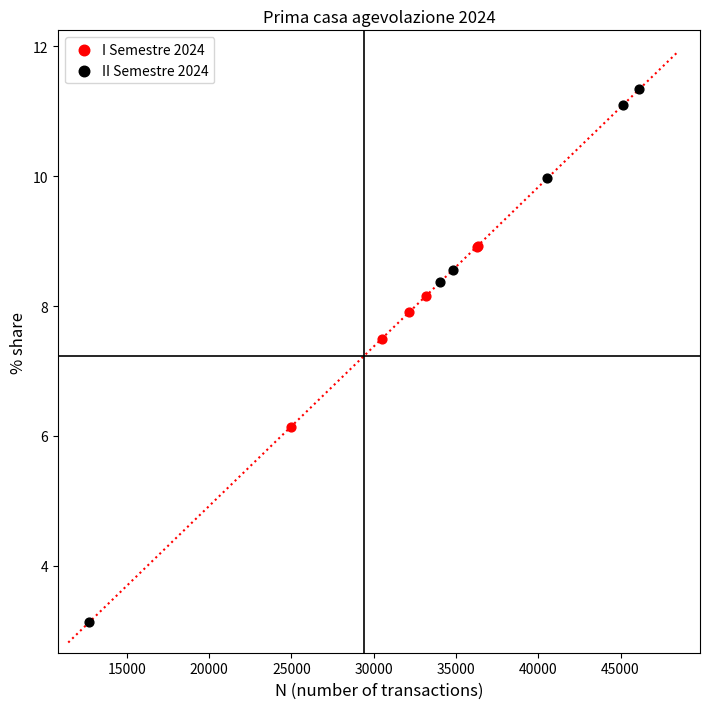

What are all the series names shown in the legend?

I Semestre 2024, II Semestre 2024